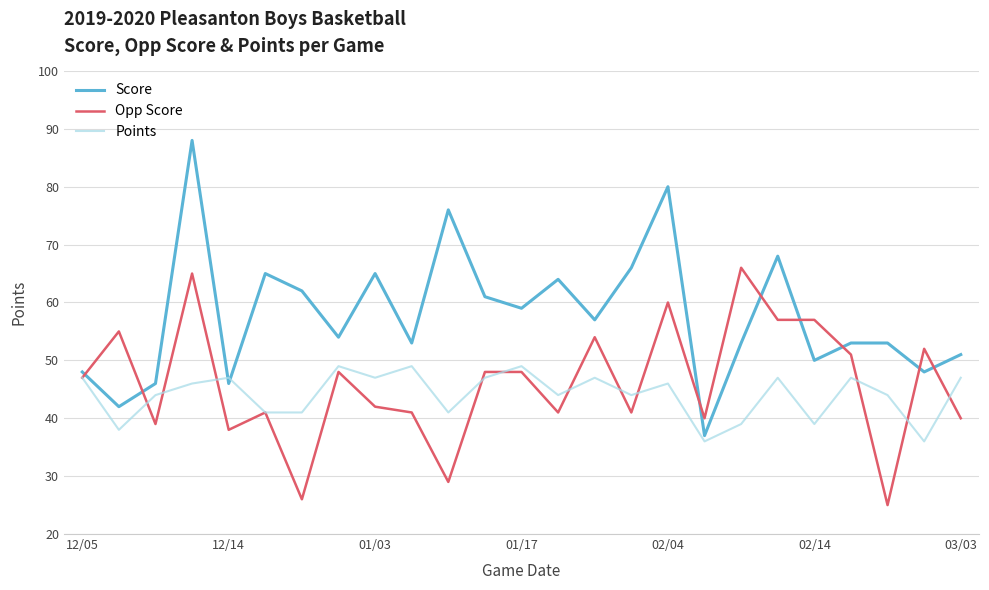

How many lines are shown in the chart?

3